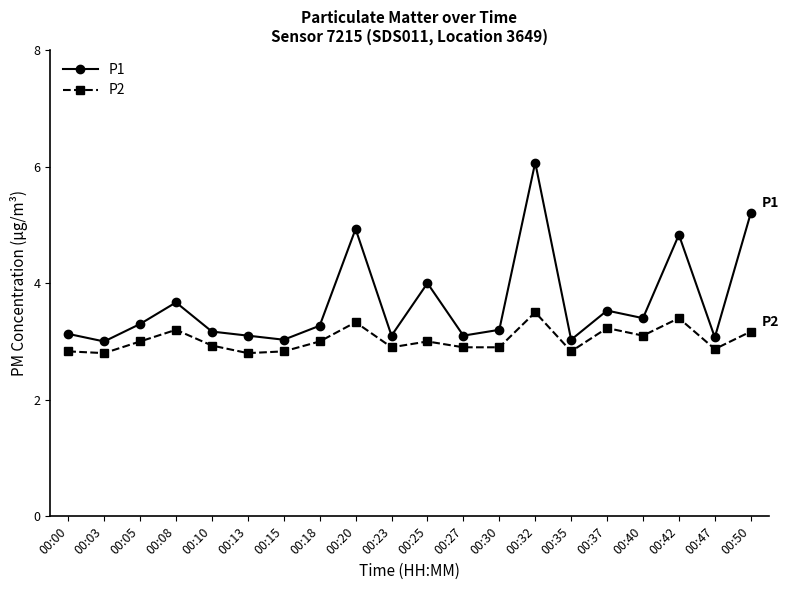

Is the value of P1 at 00:30 greater than the value of P2 at 00:15?

Yes